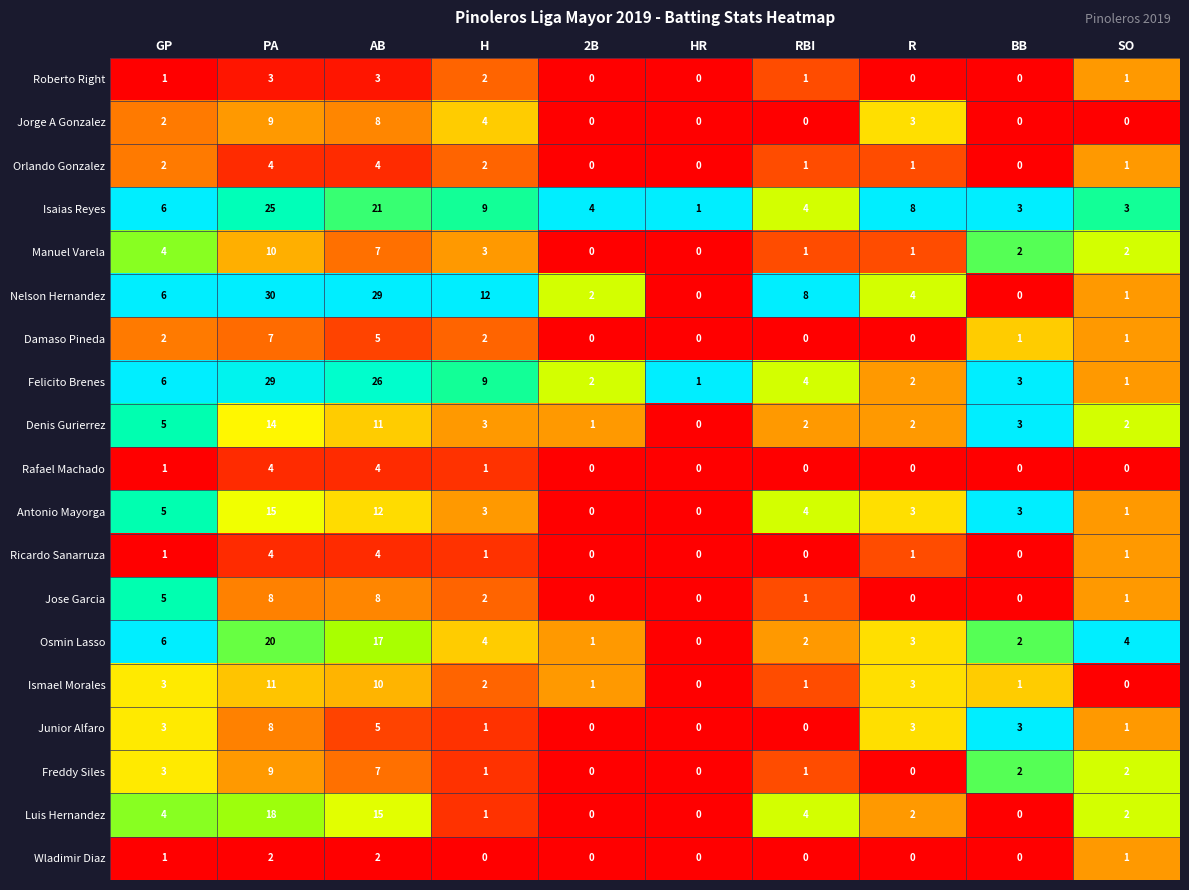

What is the sum of the Junior Alfaro values at RBI and R?

3